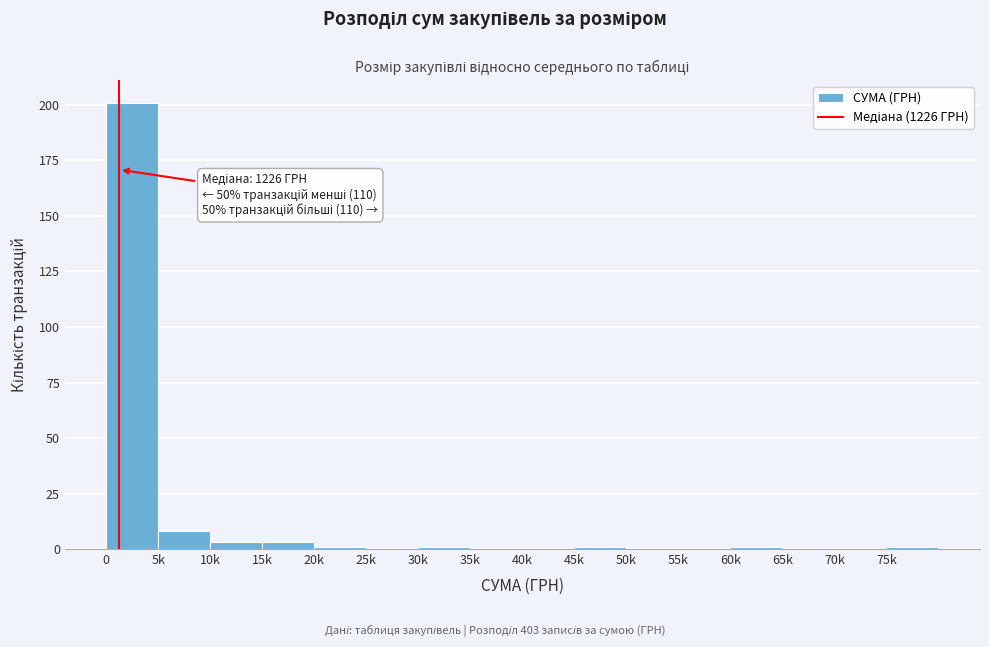

Reading right to left, extract all data points from this chart.

75k=1	70k=0	65k=0	60k=1	55k=0	50k=0	45k=1	40k=0	35k=0	30k=1	25k=0	20k=1	15k=3	10k=3	5k=8	0=201